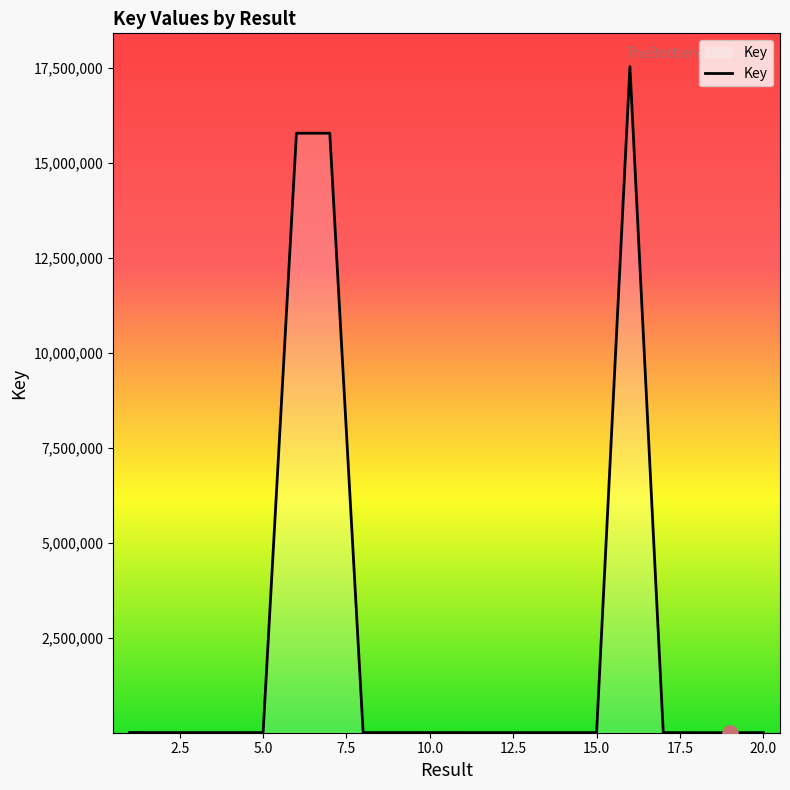

What is the difference between the maximum and minimum values?

17523530